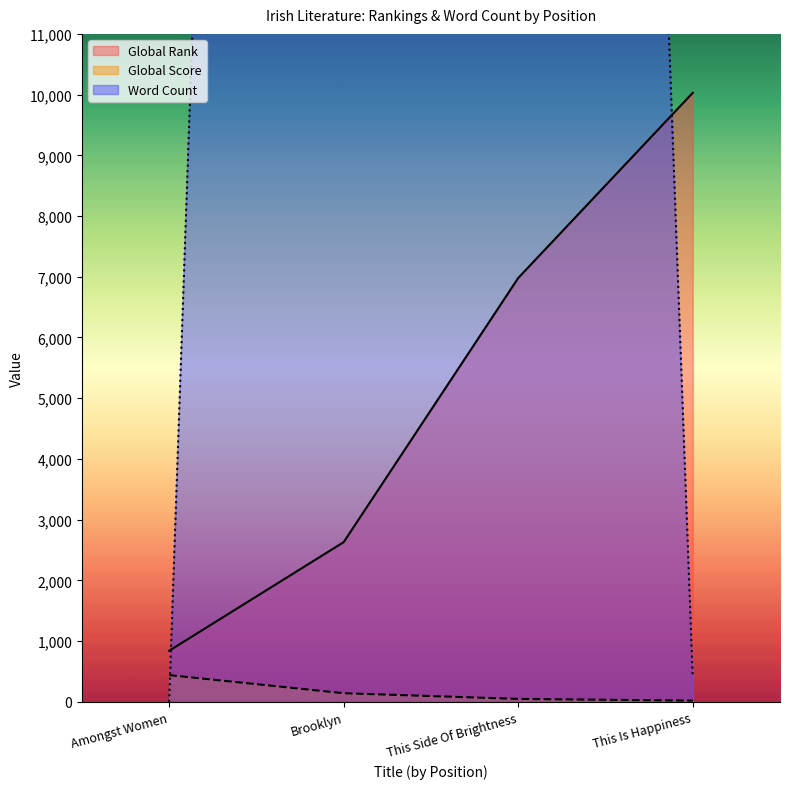

At which label is Word Count closest to 41500?

This Side Of Brightness